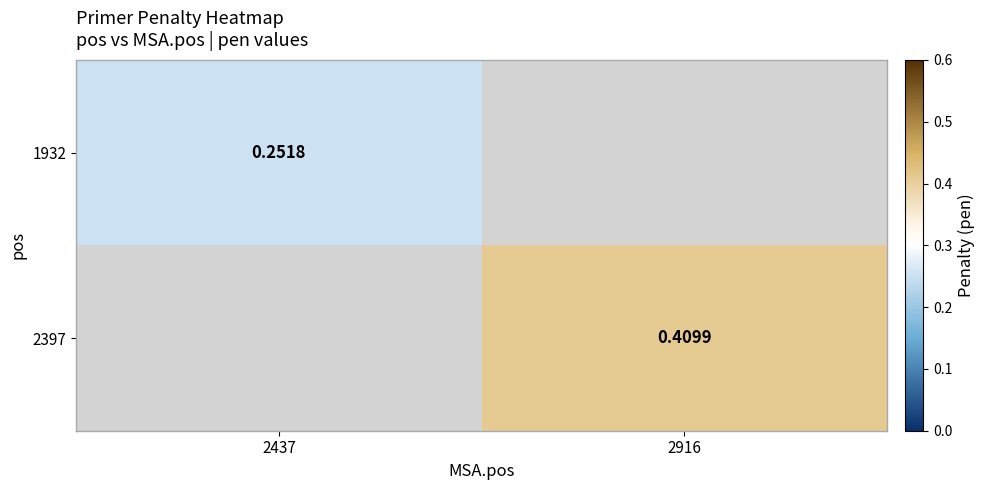

What is the minimum value shown in the chart?

0.3